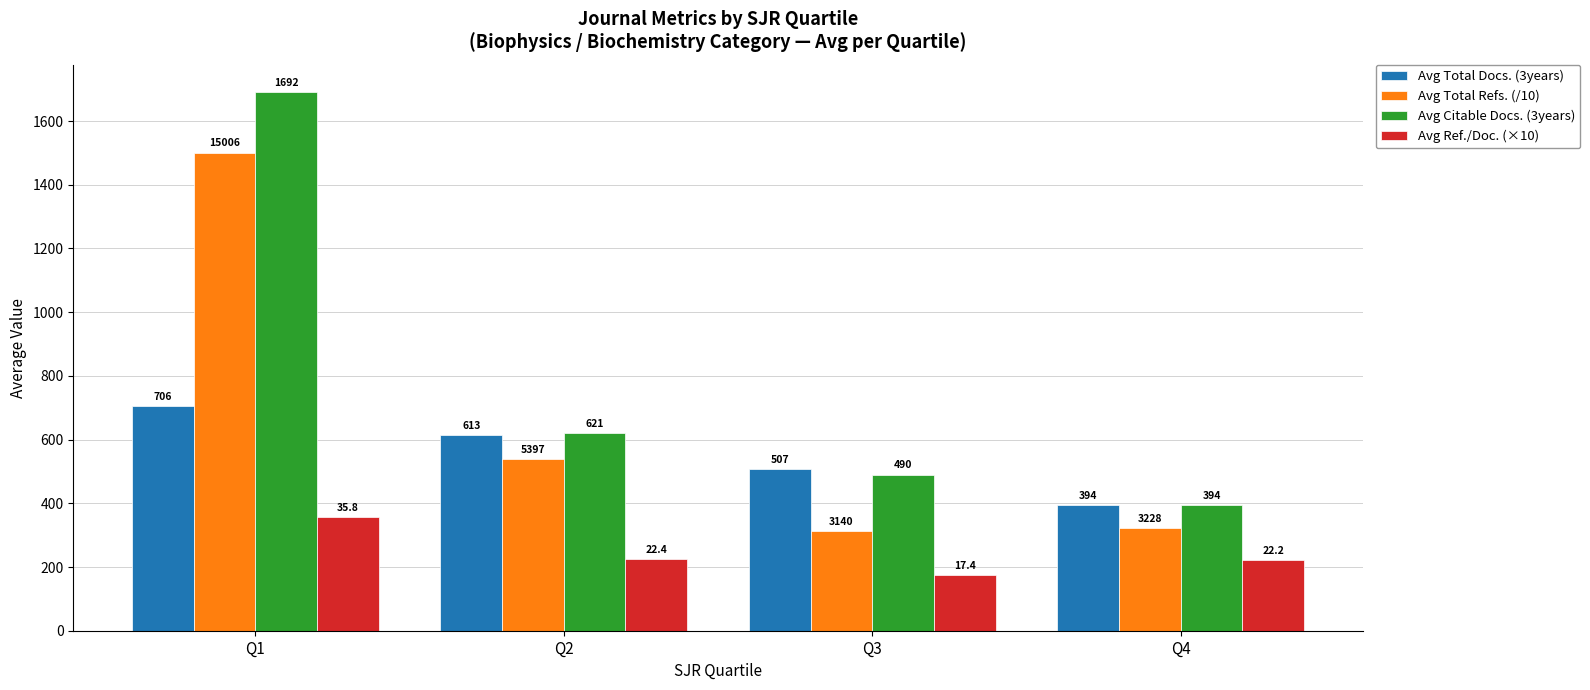

How many bars are there in each group?

4